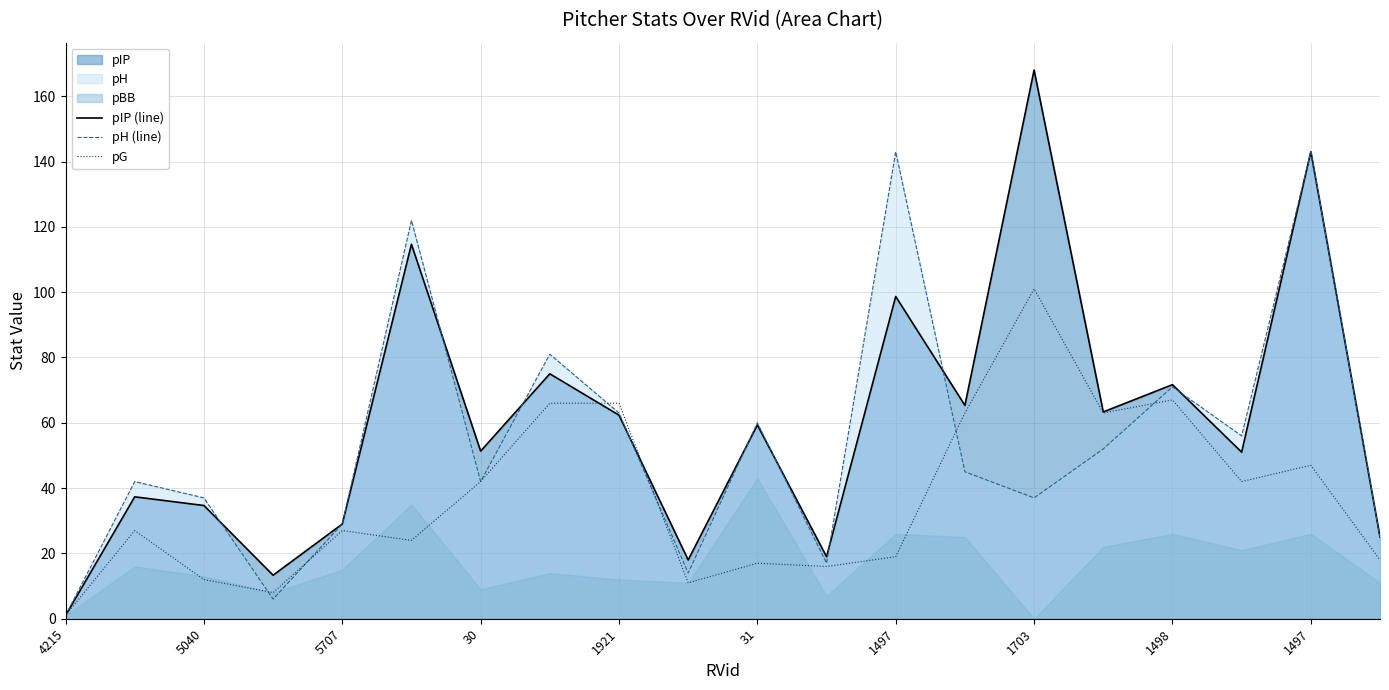

How many times do pG and pIP (line) cross each other?

2